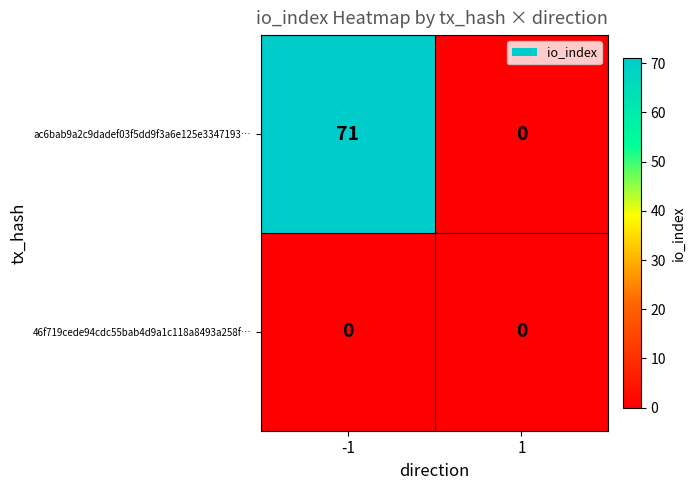

Which series changed the most between -1 and 1?

ac6bab9a2c9dadef03f5dd9f3a6e125e3347193…